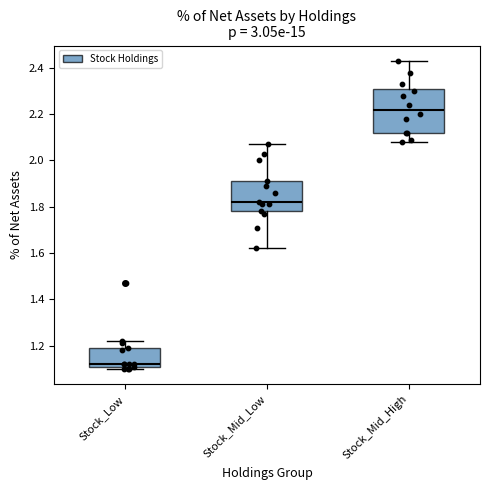

Reading left to right, read every box against the y-axis: the position of its median line, the range the box covers, and the ends of its whiskers. The values are not printed on the chart, so give them approximately, as read against the axis.

Stock_Low: median 1.12 (just above the box's lower edge), box 1.12 to 1.20, whiskers 1.10 to 1.22
Stock_Mid_Low: median 1.82, box 1.78 to 1.92, whiskers 1.62 to 2.08
Stock_Mid_High: median 2.22, box 2.12 to 2.30, whiskers 2.08 to 2.44